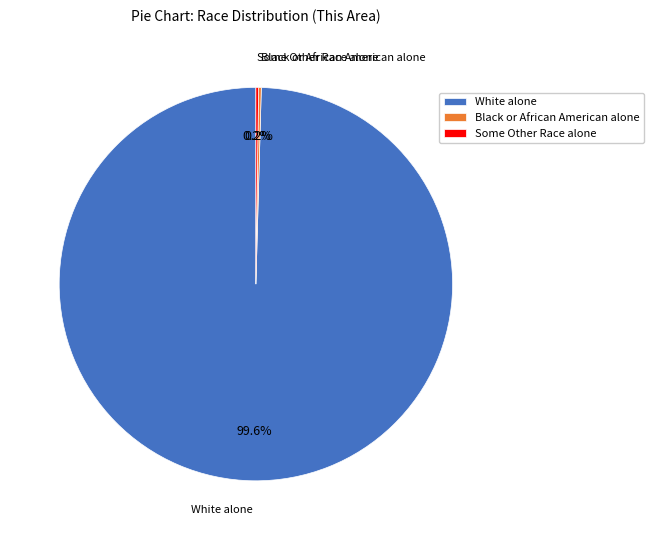

Is White alone the majority of the pie?

Yes